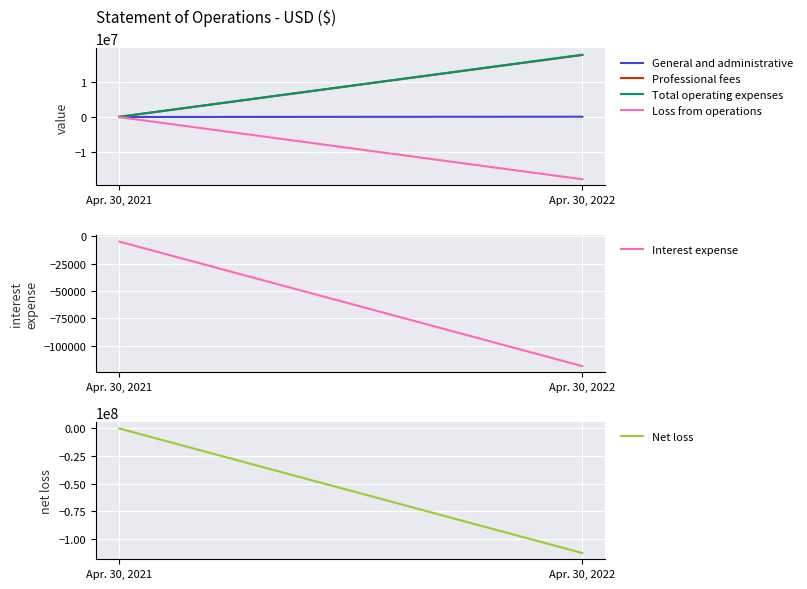

What is the difference between the maximum and minimum values in the Total operating expenses series?

17575622